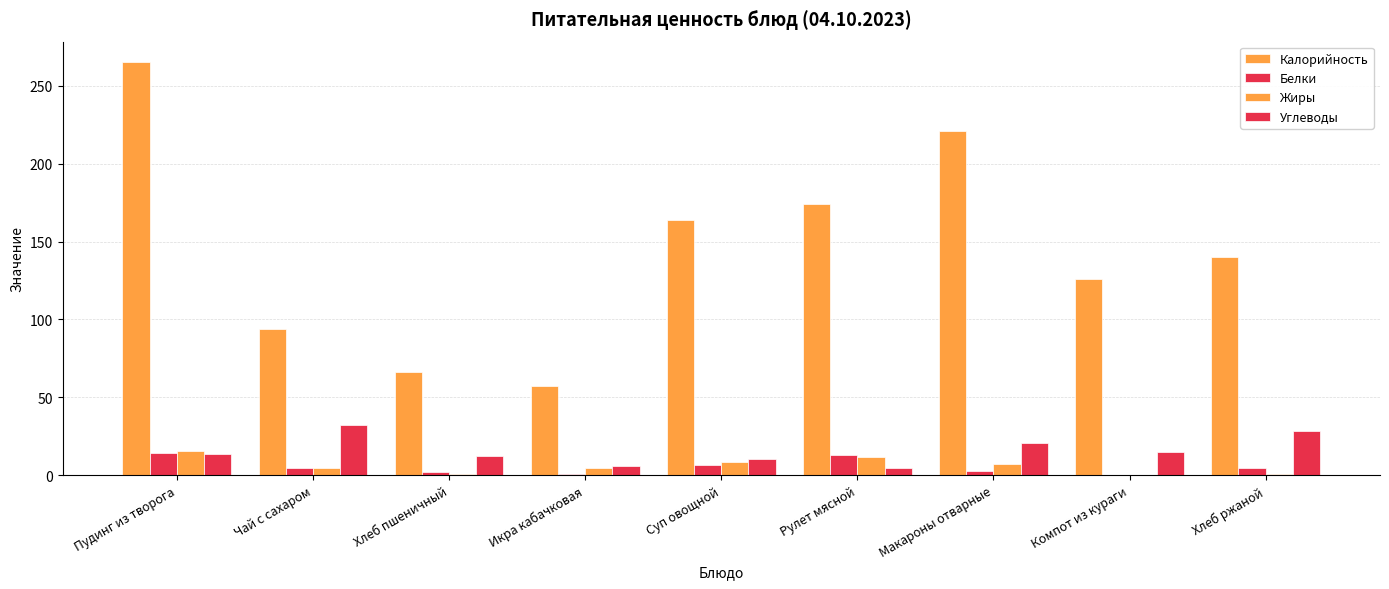

Reading left to right, what are all the values shown in this chart?

Калорийность: 265.0	94.0	66.0	57.0	164.0	174.0	221.0	126.0	140.0
Белки: 14.6	4.9	1.9	1.0	6.5	13.0	3.0	0.4	4.6
Жиры: 15.7	5.0	1.0	5.0	8.4	12.0	7.0	0.0	0.8
Углеводы: 13.4	32.5	12.4	6.0	10.4	5.0	21.0	15.0	28.7